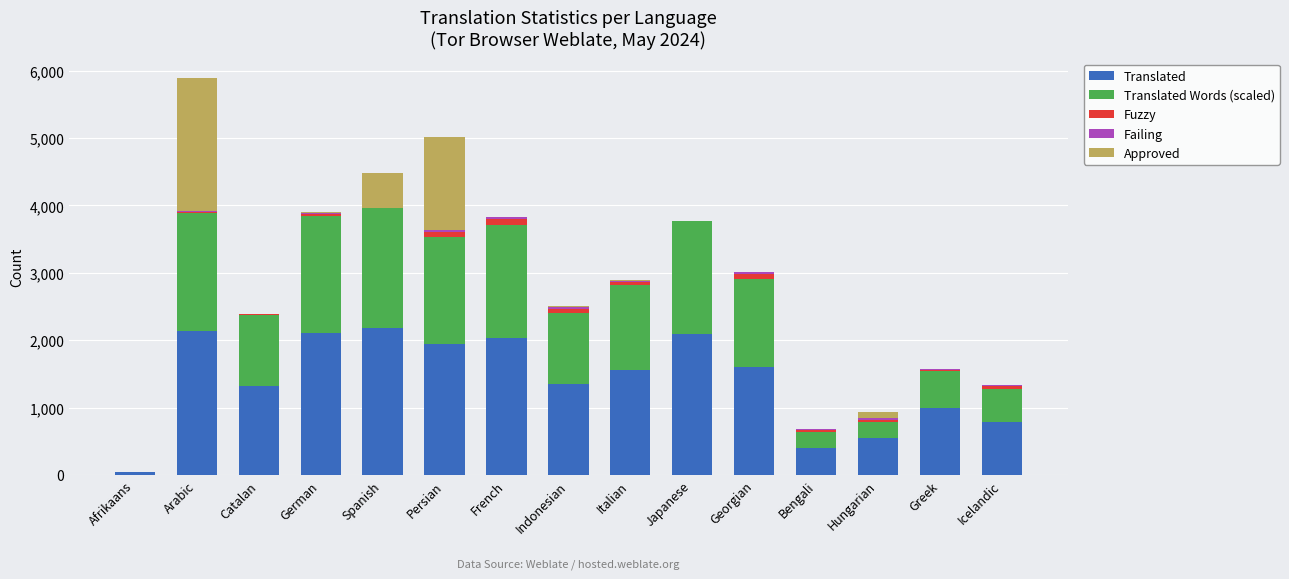

True or false: Translated has a value of 3457.8 at Persian.

False